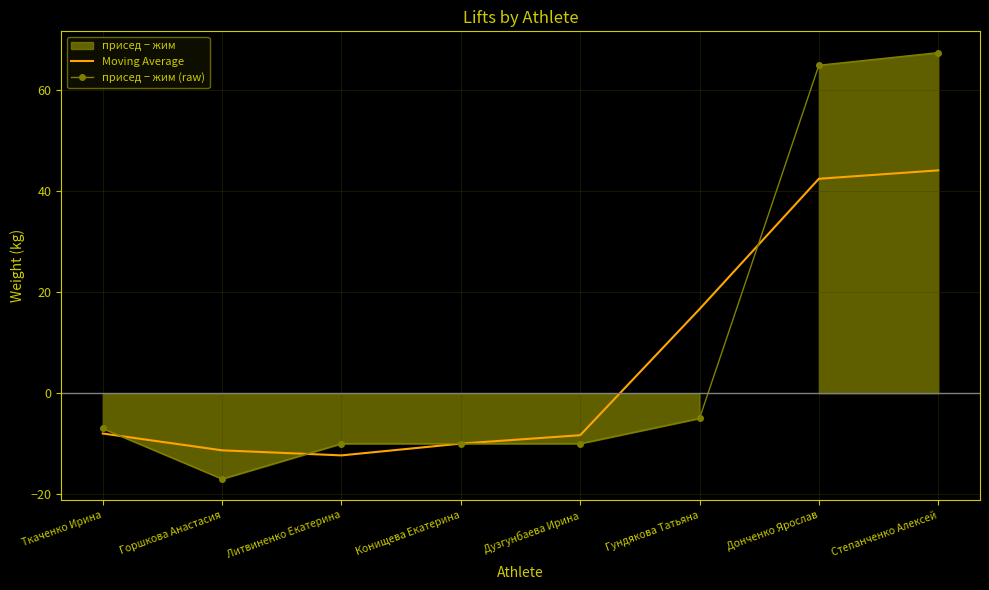

At which label does Moving Average reach its minimum?

Литвиненко Екатерина